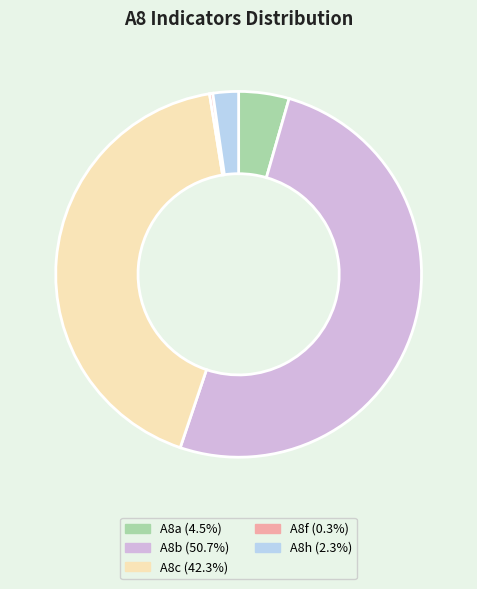

Combined, do A8h and A8c account for over 50%?

No